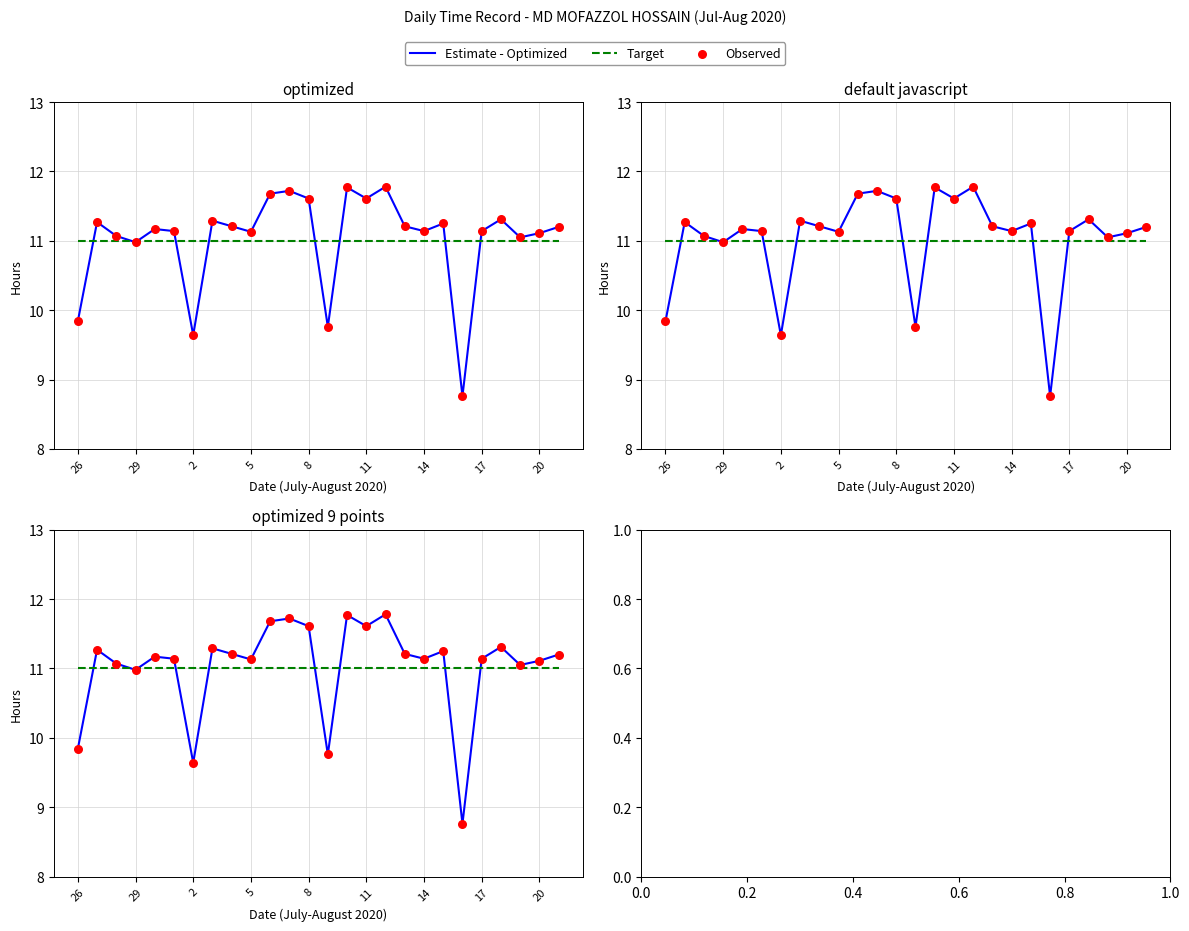

Which series contains the highest Y value?

Estimate - Optimized